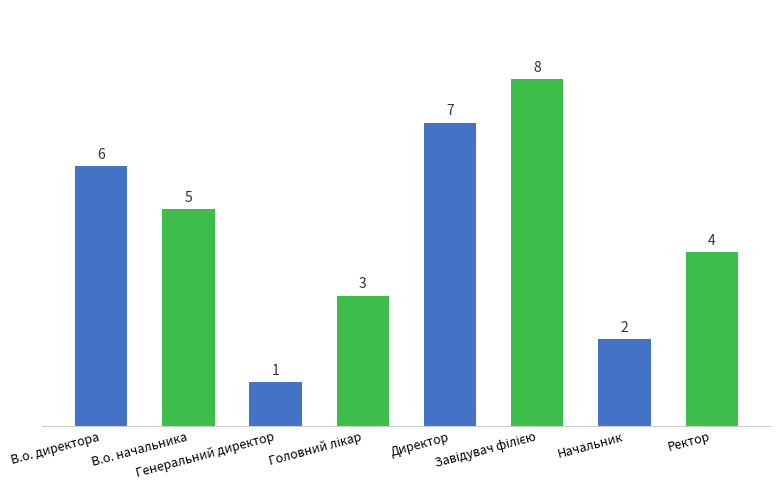

What is the sum of all values?

36